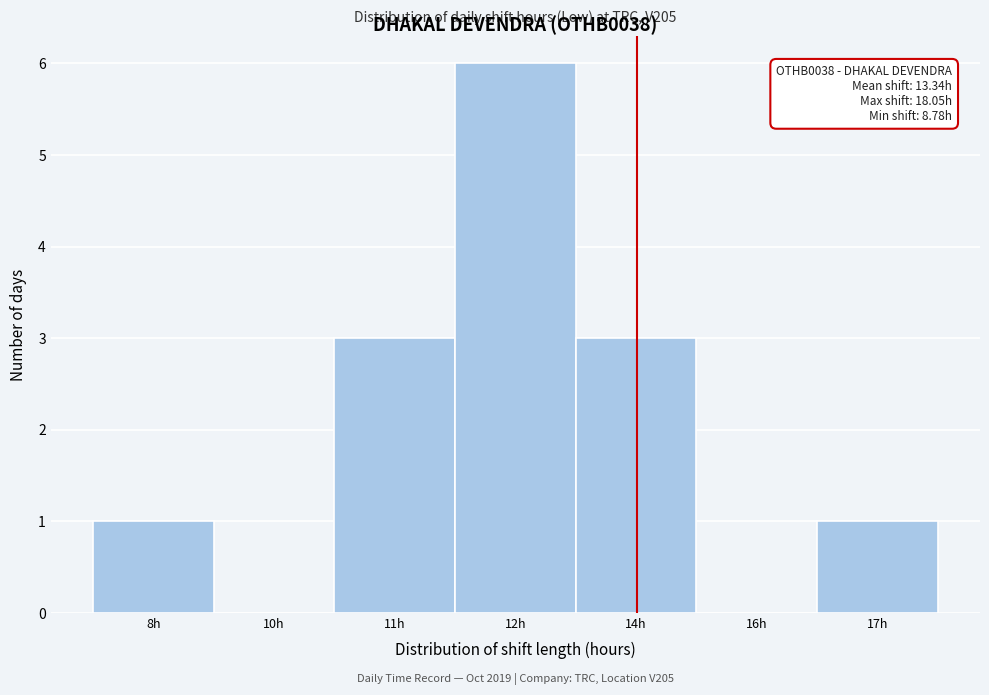

Reading left to right, what are all the values shown in this chart?

8h=1	10h=0	11h=3	12h=6	14h=3	16h=0	17h=1